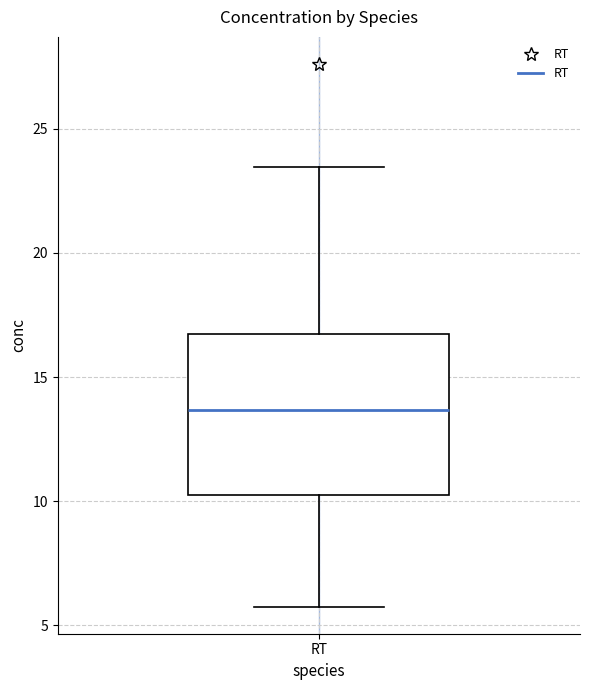

Read this box plot against the y-axis: the position of the median line, the range covered by the box, and the ends of both whiskers. The values are not printed on the chart, so give them approximately, as read against the axis.

median 13.5, box 10.0 to 16.5, whiskers 6.0 to 23.5